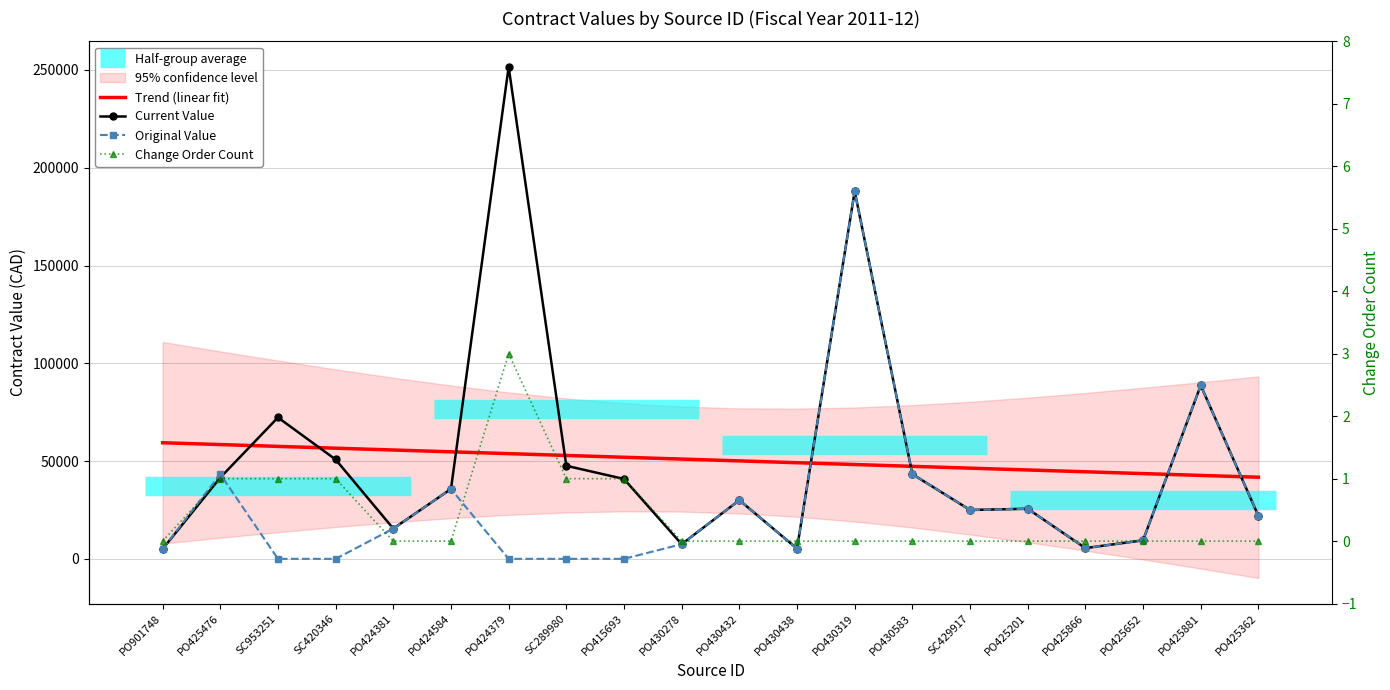

True or false: Current Value and Trend (linear fit) cross at least once.

True